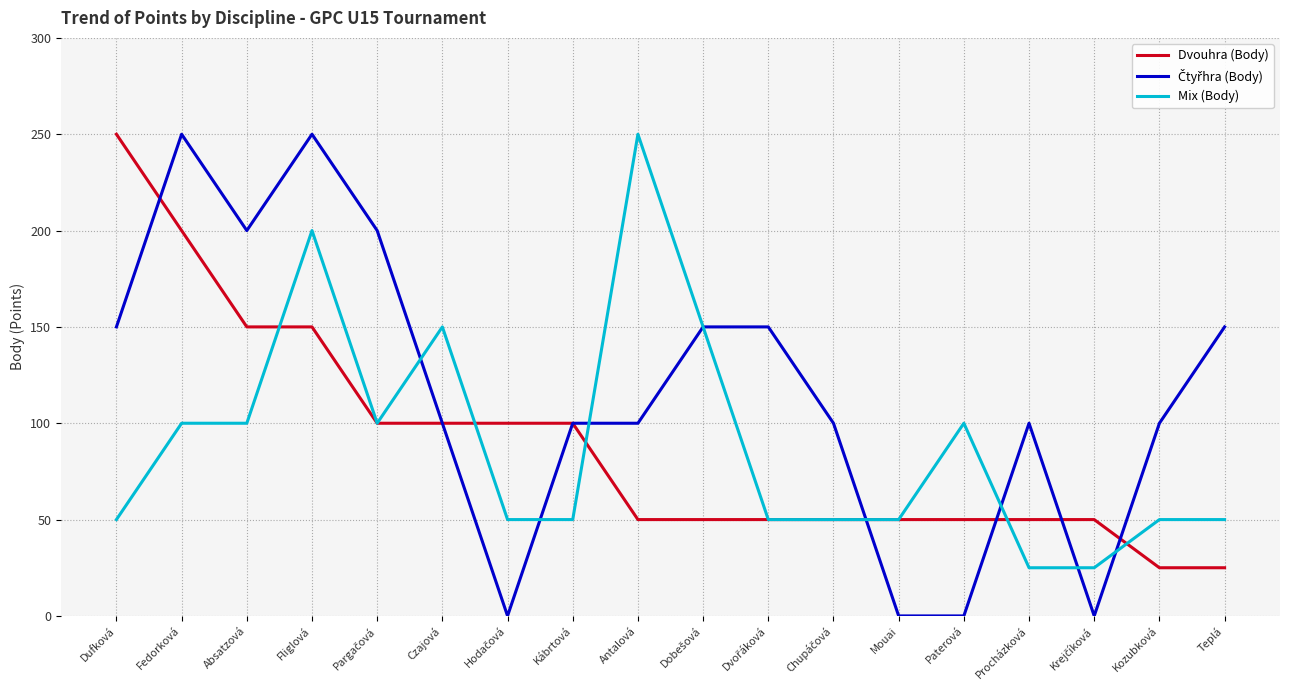

What is the total value across all series at Kábrtová?

250